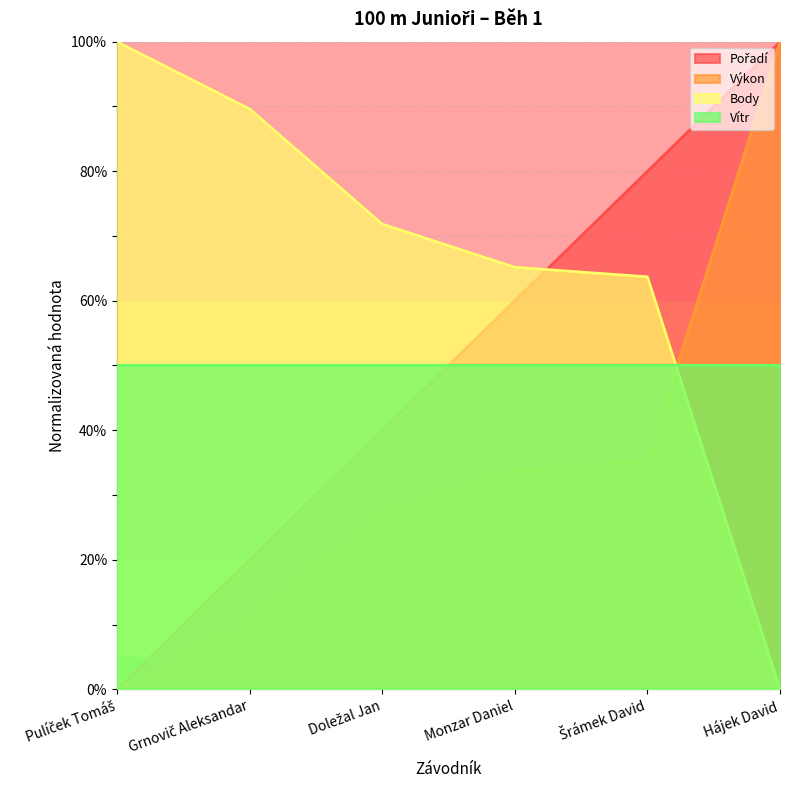

Which series has the widest spread of values?

Pořadí